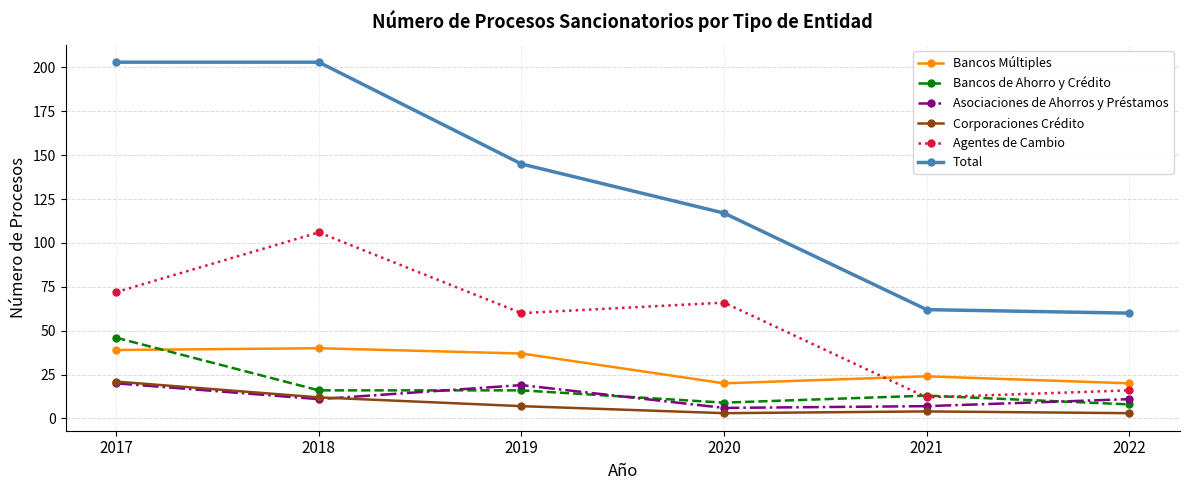

What is the difference between the highest and lowest values at 2018?

192